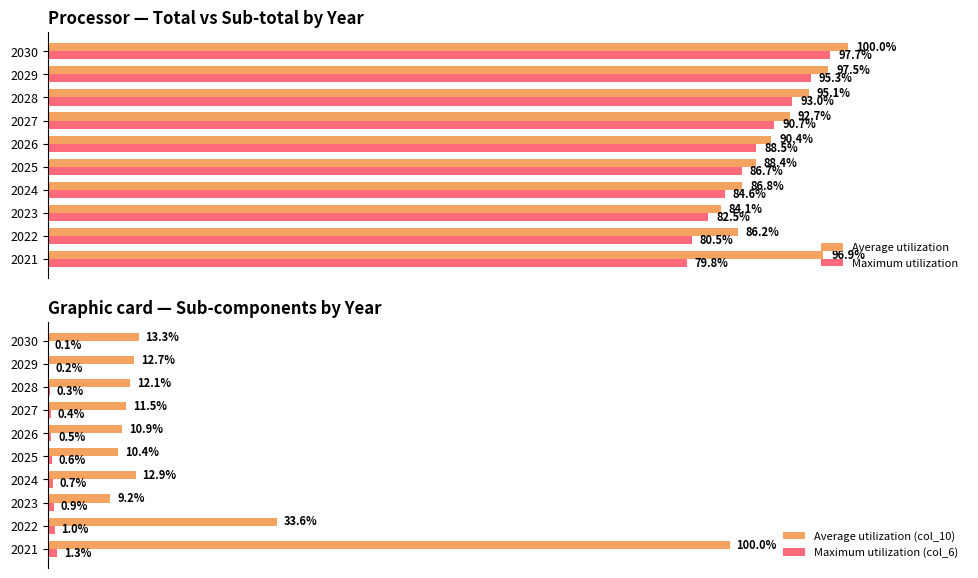

What is the value of the Maximum utilization (col_6) bar at the 7th from the left?

0.4